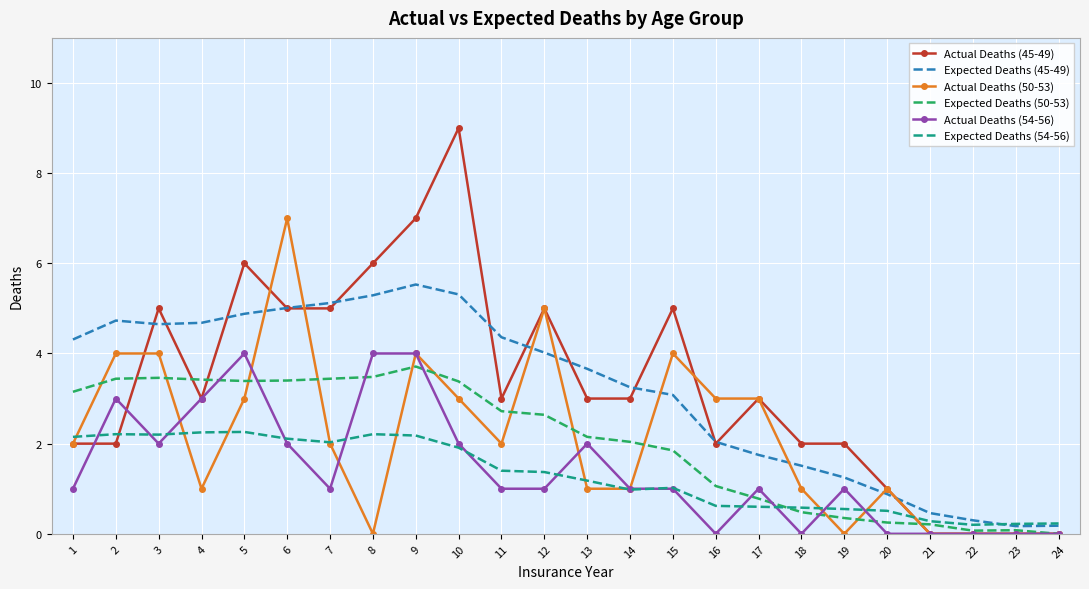

Which label corresponds to the largest value in the chart?

10